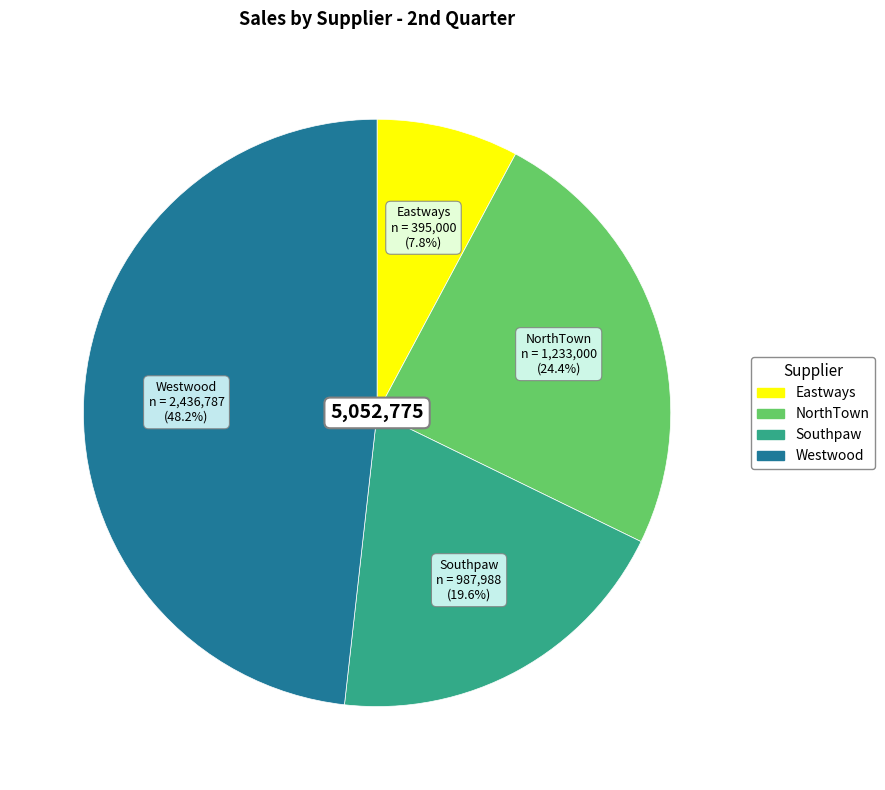

Which category has the smallest portion of the pie?

Eastways